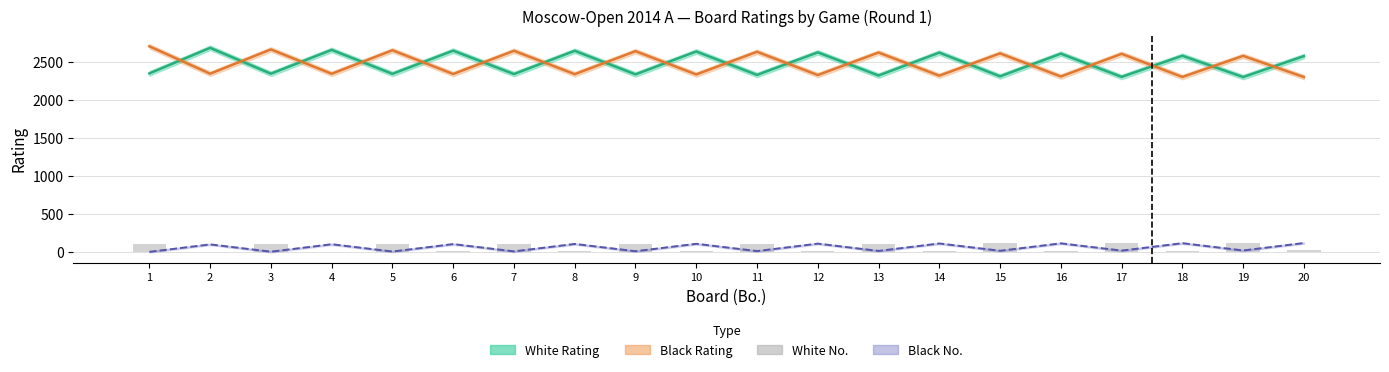

How many data points in Black Rating are less than 2584?

10